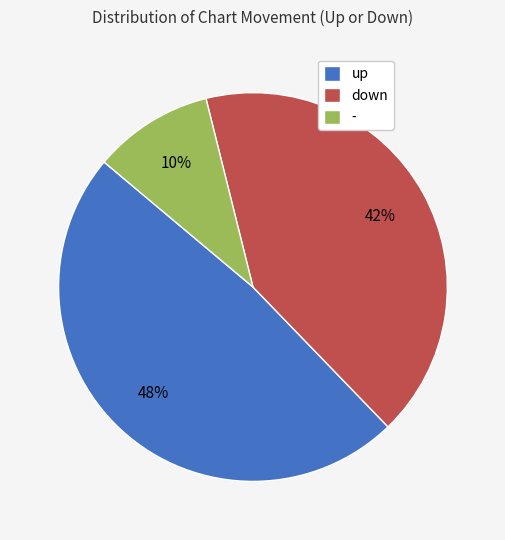

What is the largest slice in the pie chart?

up